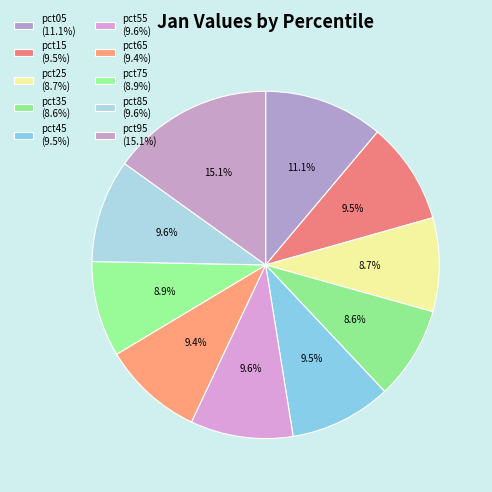

Which slice is the smallest?

pct35